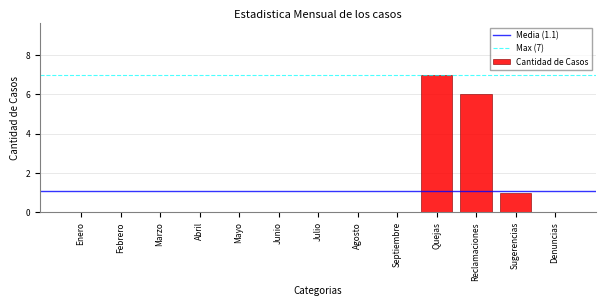

Reading left to right, transcribe all the data shown in this chart.

Enero=0	Febrero=0	Marzo=0	Abril=0	Mayo=0	Junio=0	Julio=0	Agosto=0	Septiembre=0	Quejas=7	Reclamaciones=6	Sugerencias=1	Denuncias=0